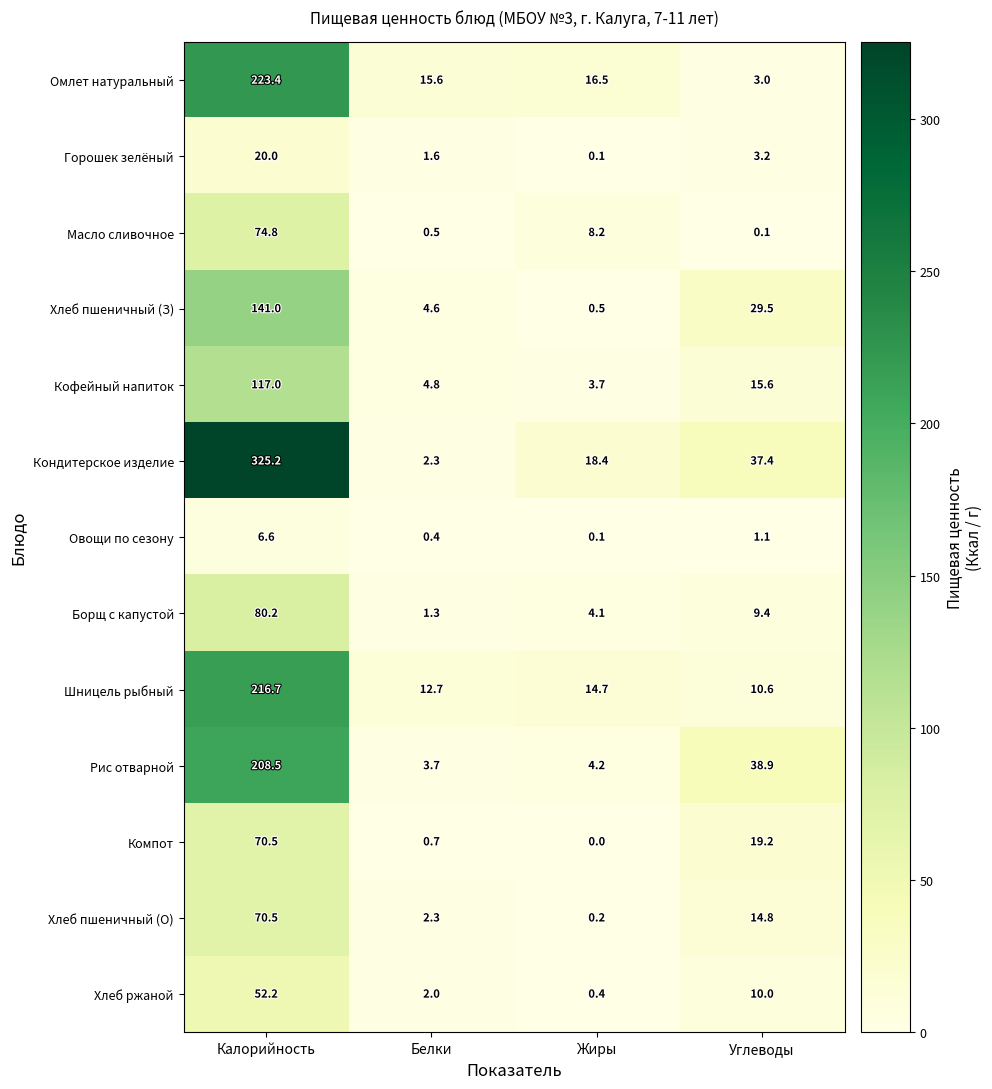

Which series changed the most between Жиры and Углеводы?

Рис отварной